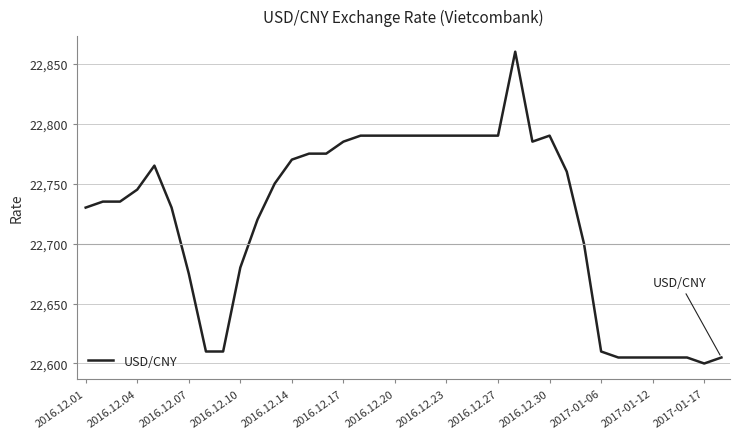

What is the difference between the maximum and minimum values?

260